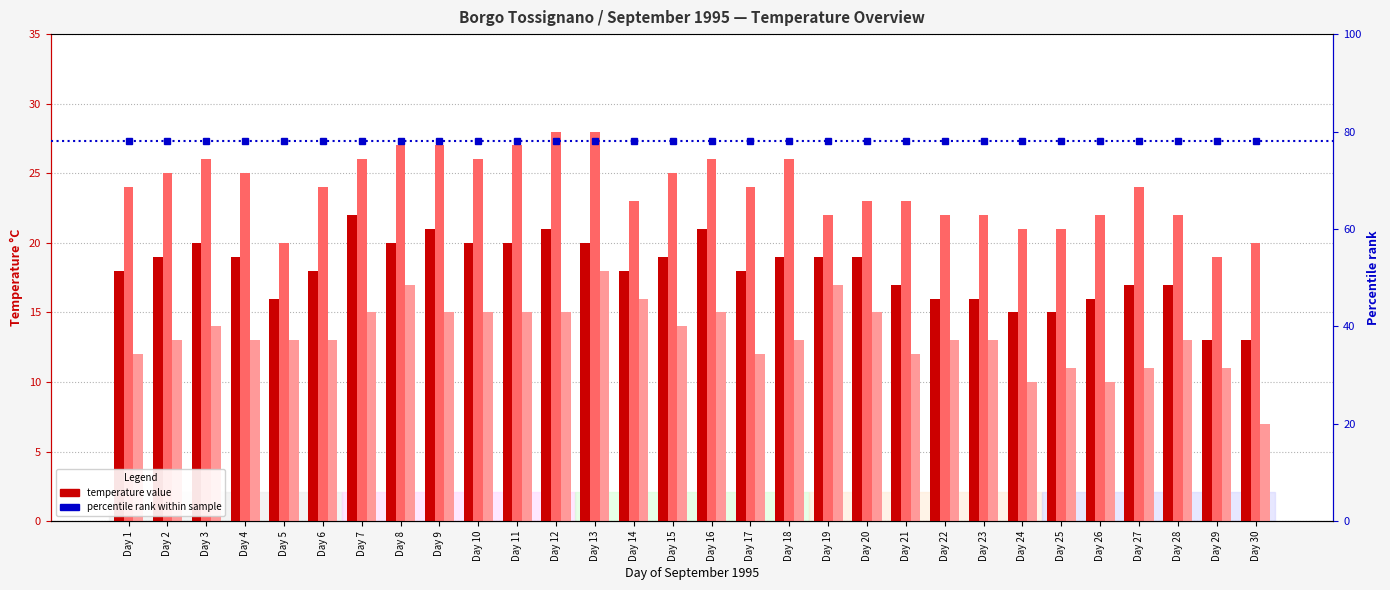

Which series has the largest range (max minus min)?

TMIN °C